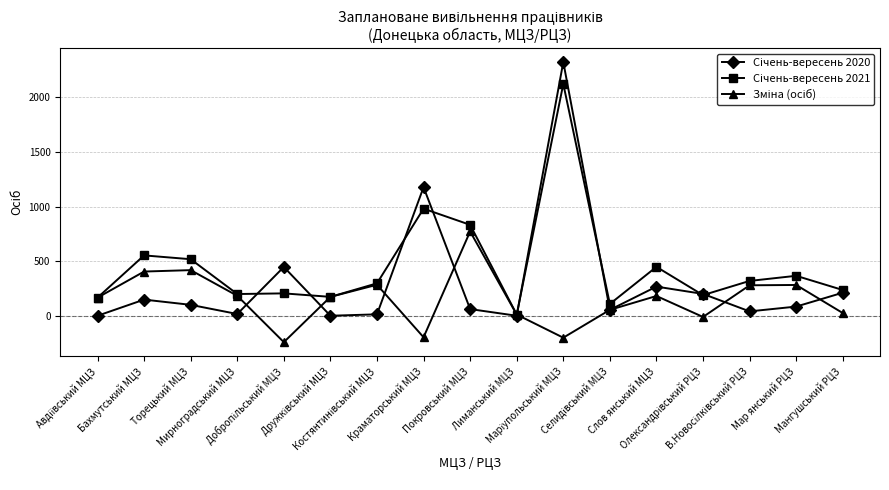

What is the smallest value displayed?

-242